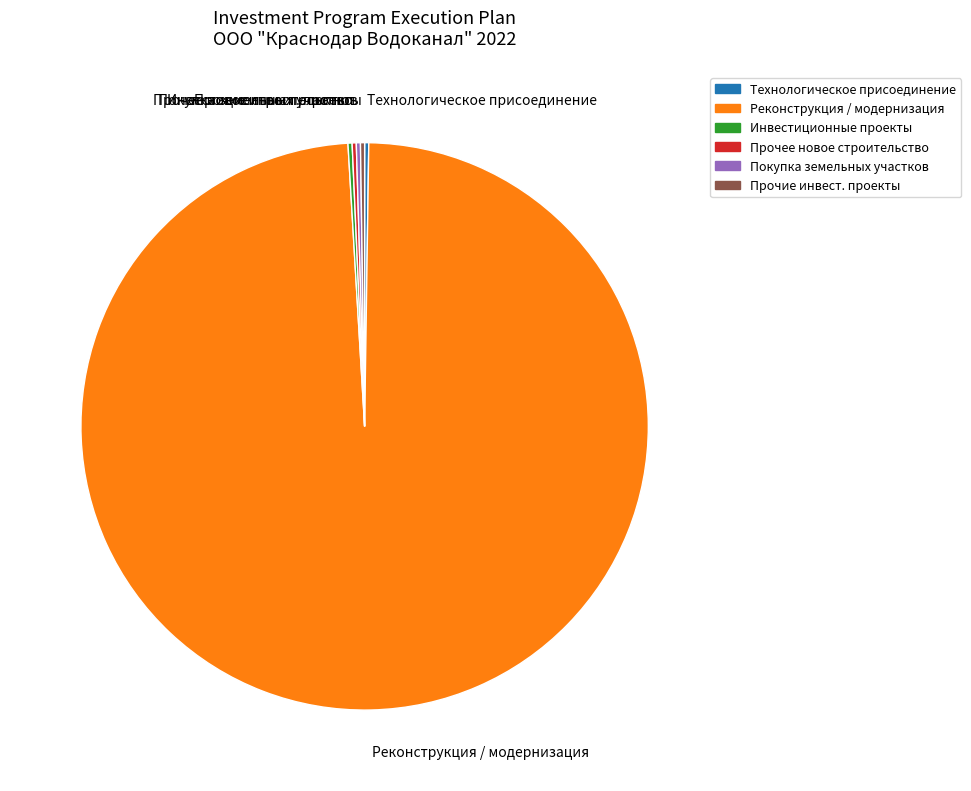

Which category has the biggest portion of the pie?

Реконструкция / модернизация